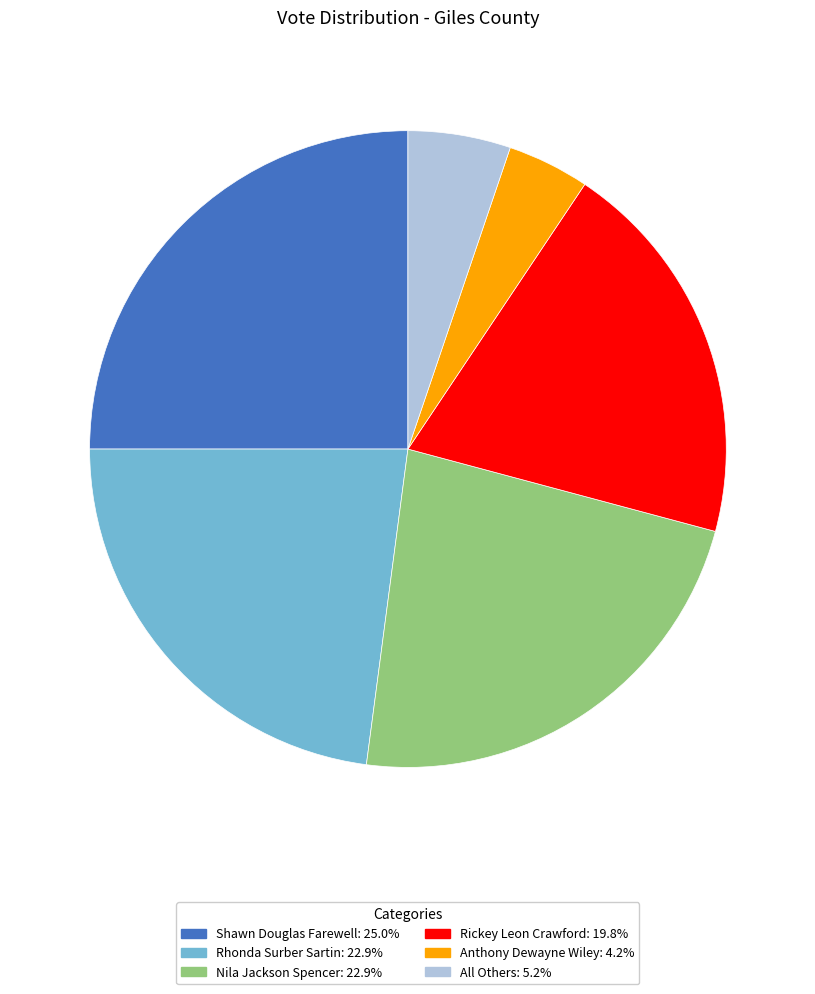

How many segments does this pie chart have?

6